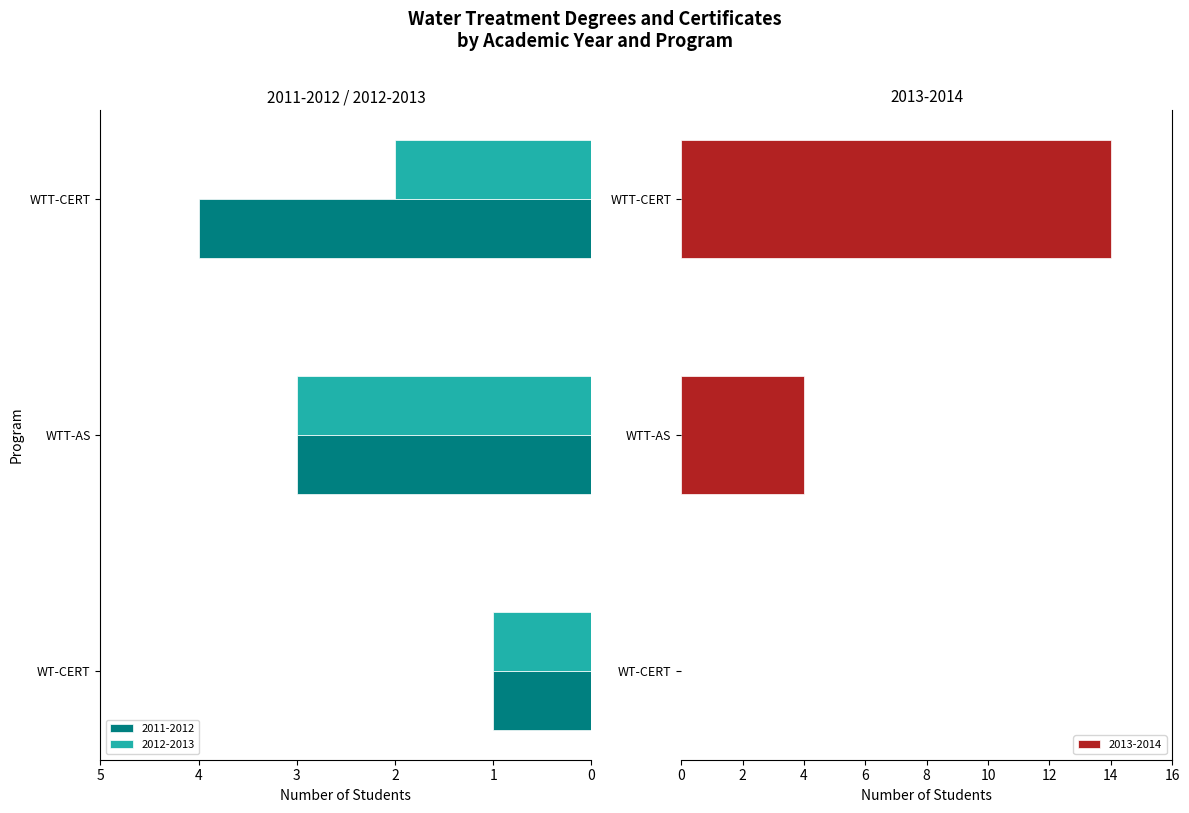

Are the bars horizontal?

Yes